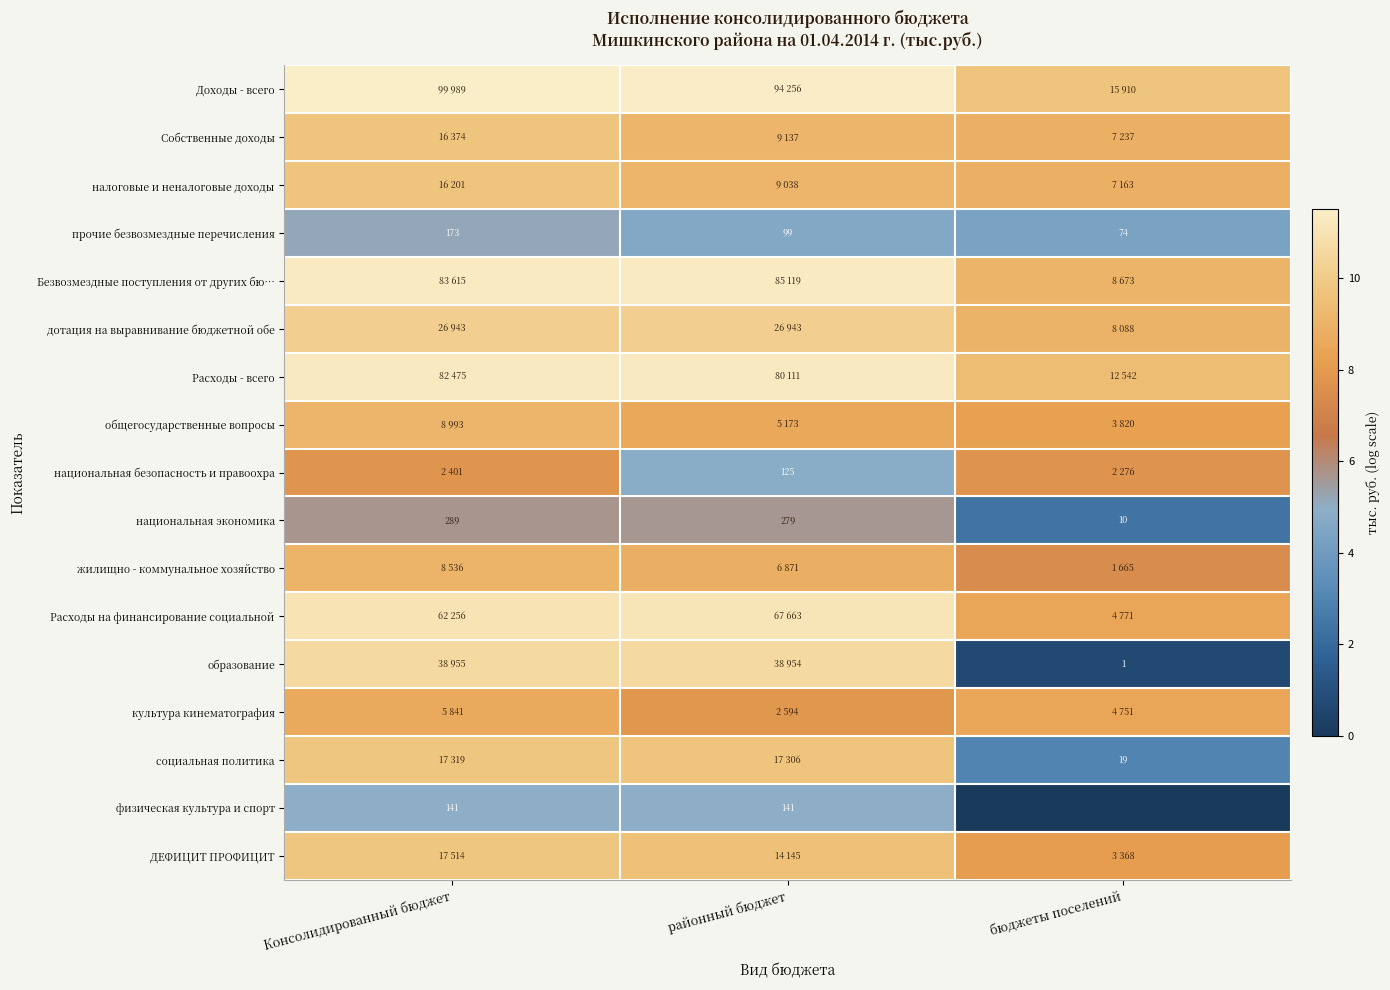

Which label corresponds to the largest value in the chart?

Консолидированный бюджет